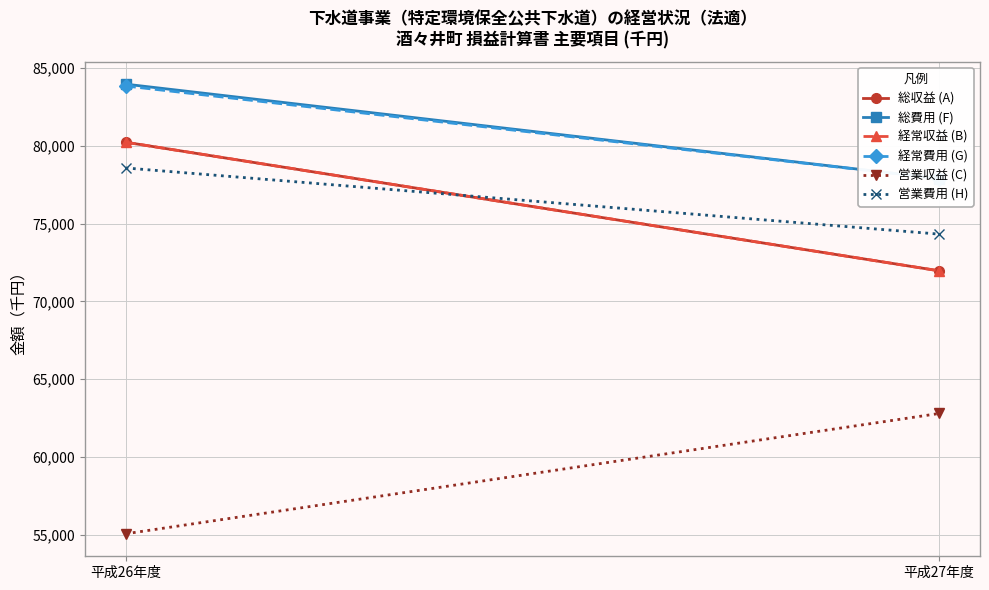

Reading left to right, transcribe all the data shown in this chart.

総収益 (A): 80225	71963
総費用 (F): 83955	77889
経常収益 (B): 80225	71963
経常費用 (G): 83836	77889
営業収益 (C): 55069	62797
営業費用 (H): 78571	74320